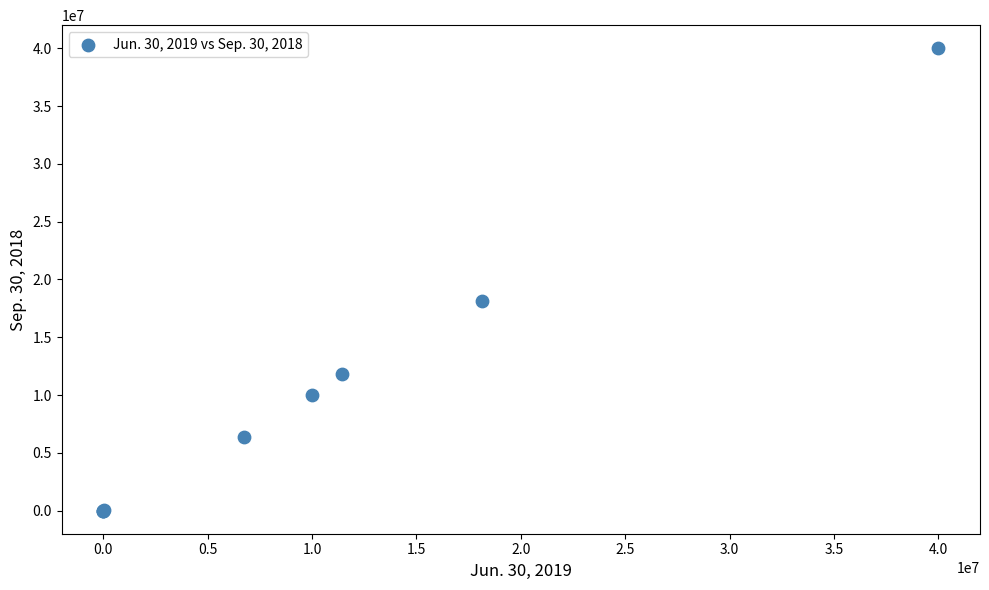

What Y value in the scatter plot is closest to 20000000?

18133095.0